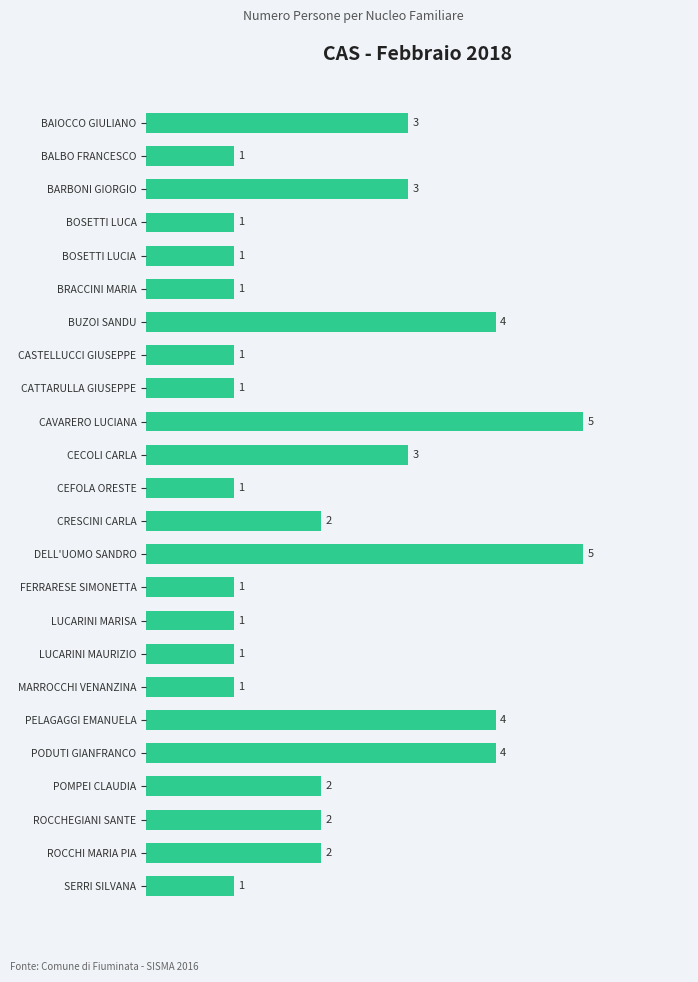

Between BARBONI GIORGIO and PELAGAGGI EMANUELA, which is larger?

PELAGAGGI EMANUELA